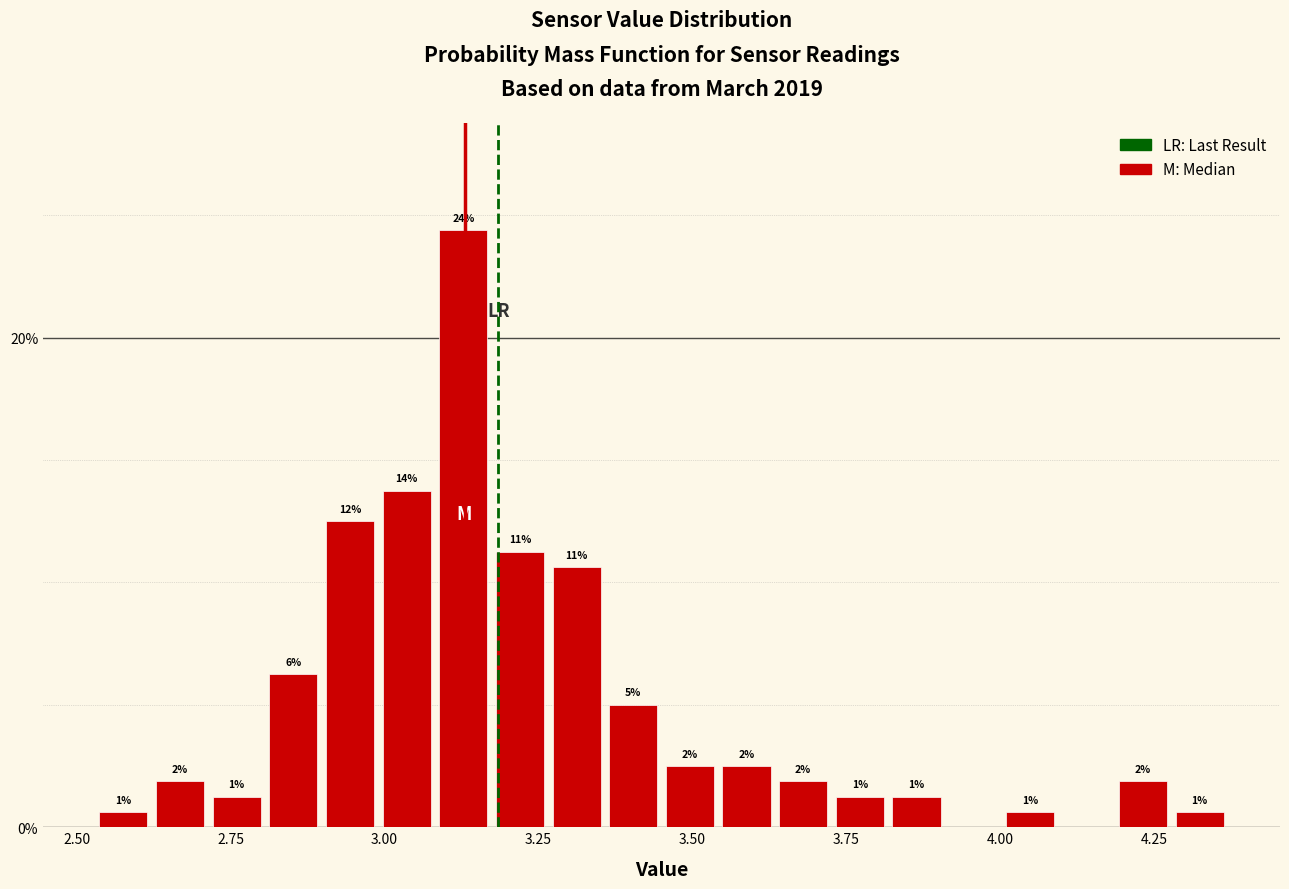

Around what value on the x-axis is the tallest bar? Give the approximate position of its centre, as read against the axis.

3.15